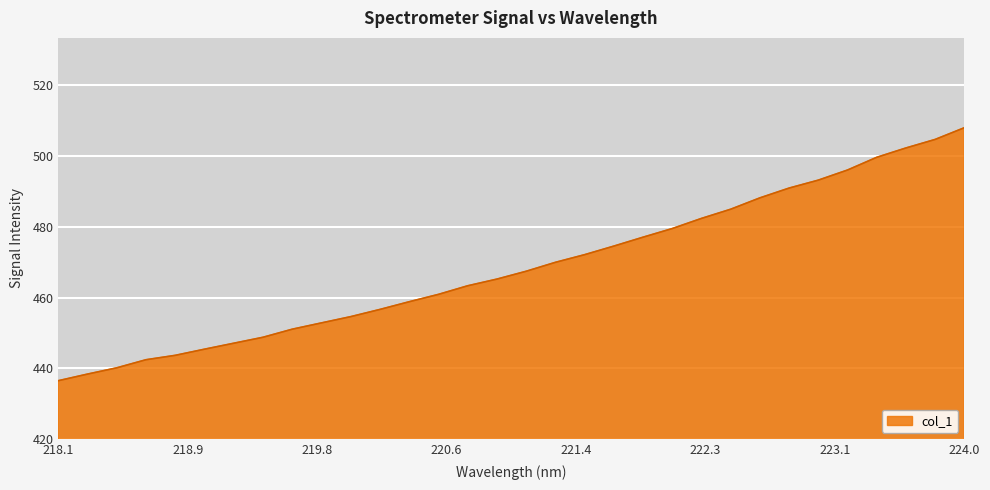

What is the greatest value displayed?

508.0